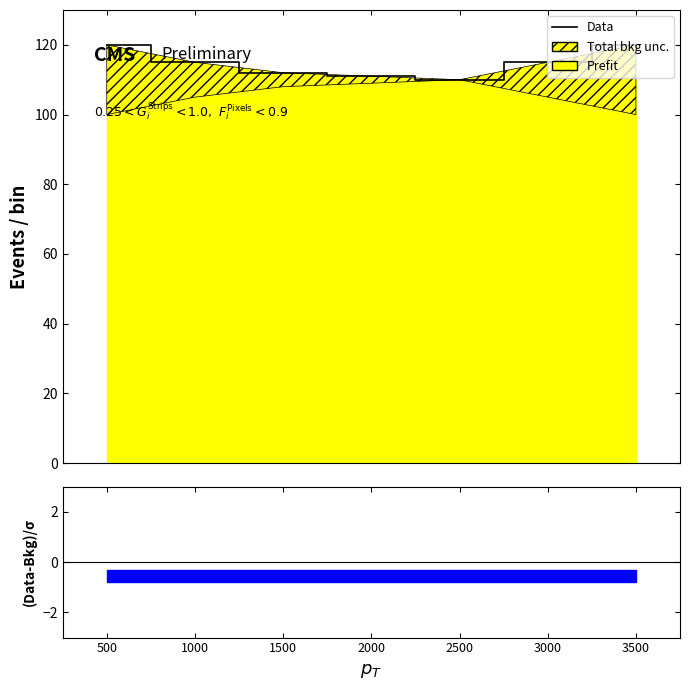

Read the value at 1000.

115